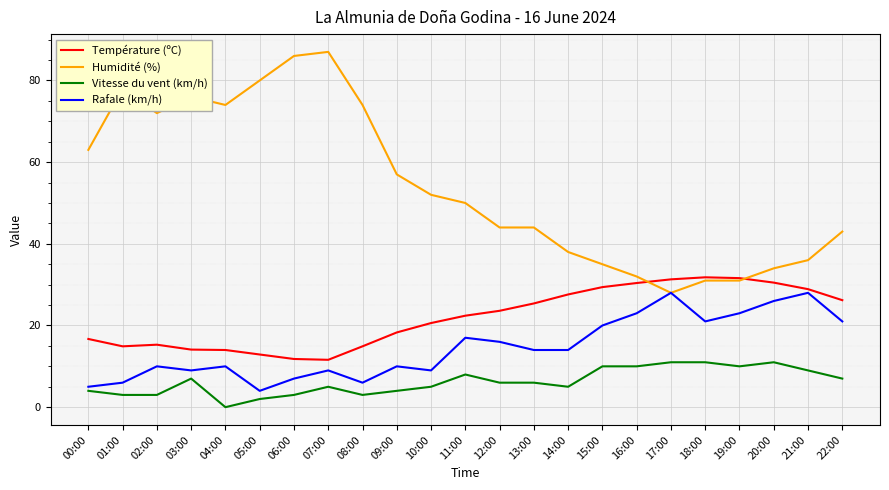

Rank the series at 11:00 from lowest to highest value.

Vitesse du vent (km/h), Rafale (km/h), Température (ºC), Humidité (%)